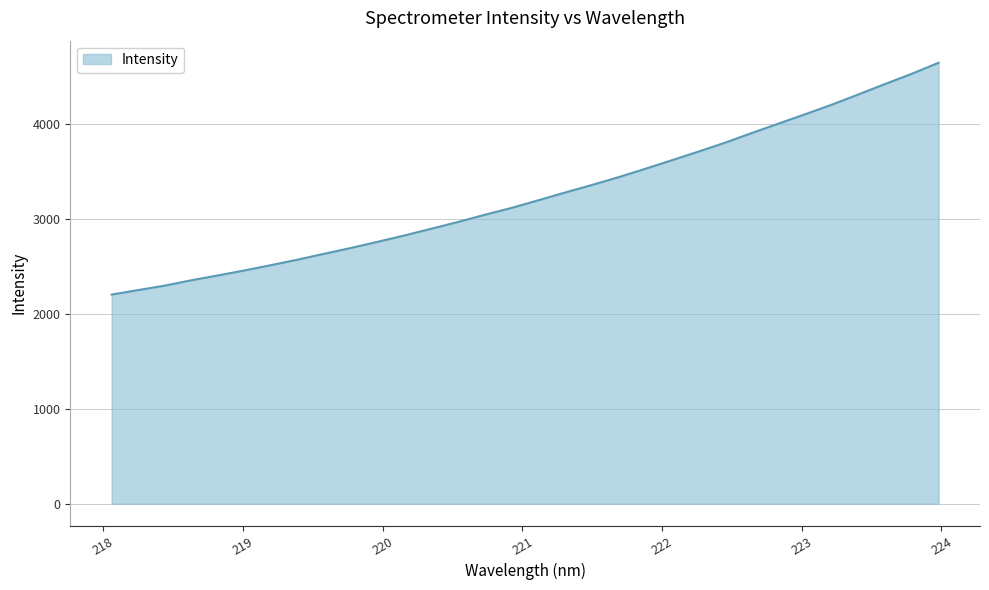

At which category does the chart reach its minimum across all series?

218.0596